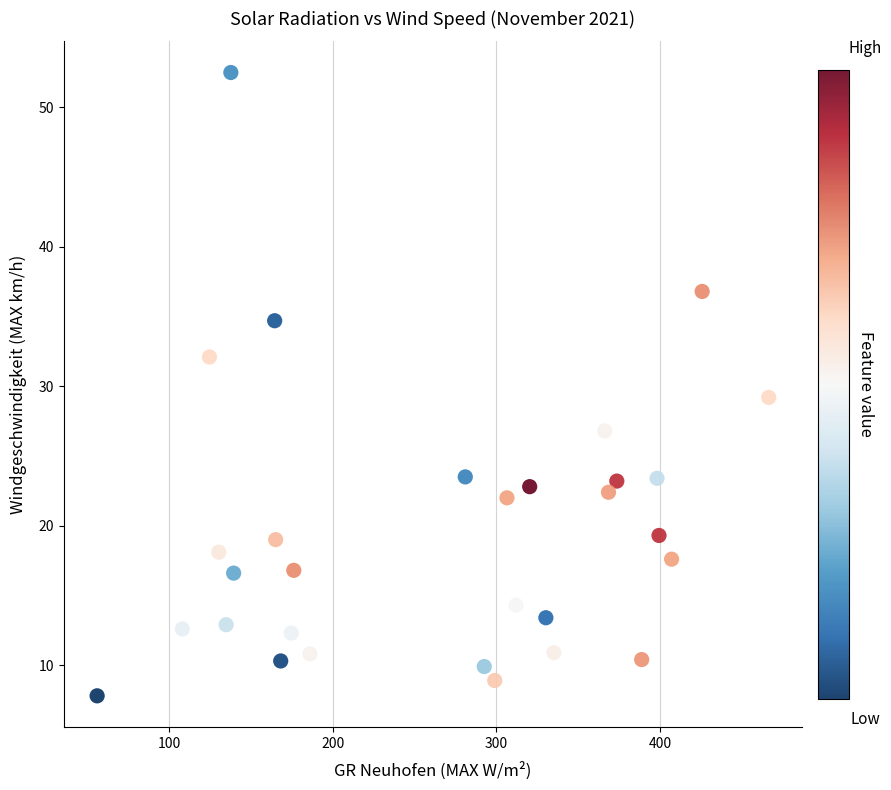

What is the range of Y values (max minus min)?

44.7